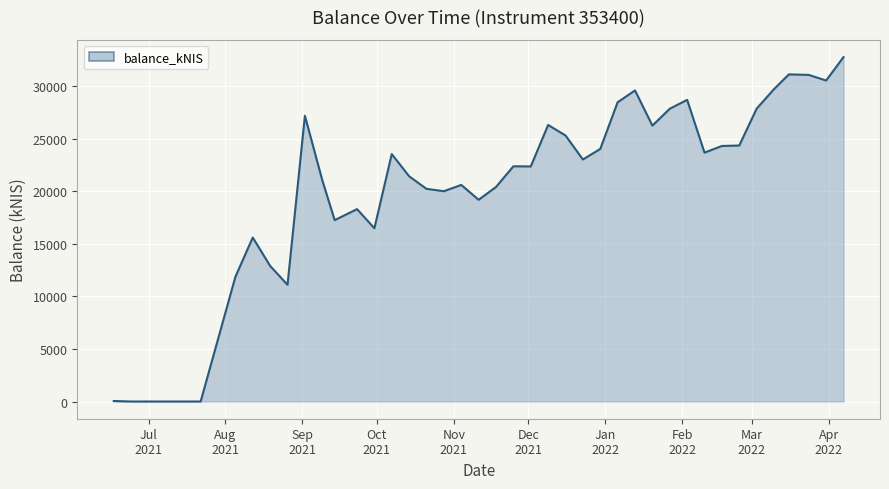

How many lines are shown in the chart?

1